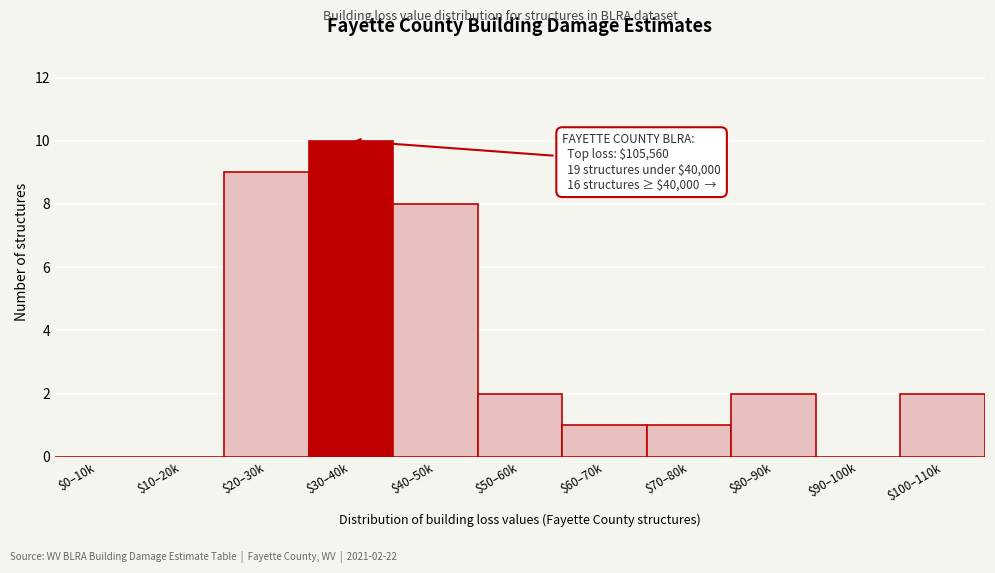

Is it true that the value at $30–40k is 10?

True